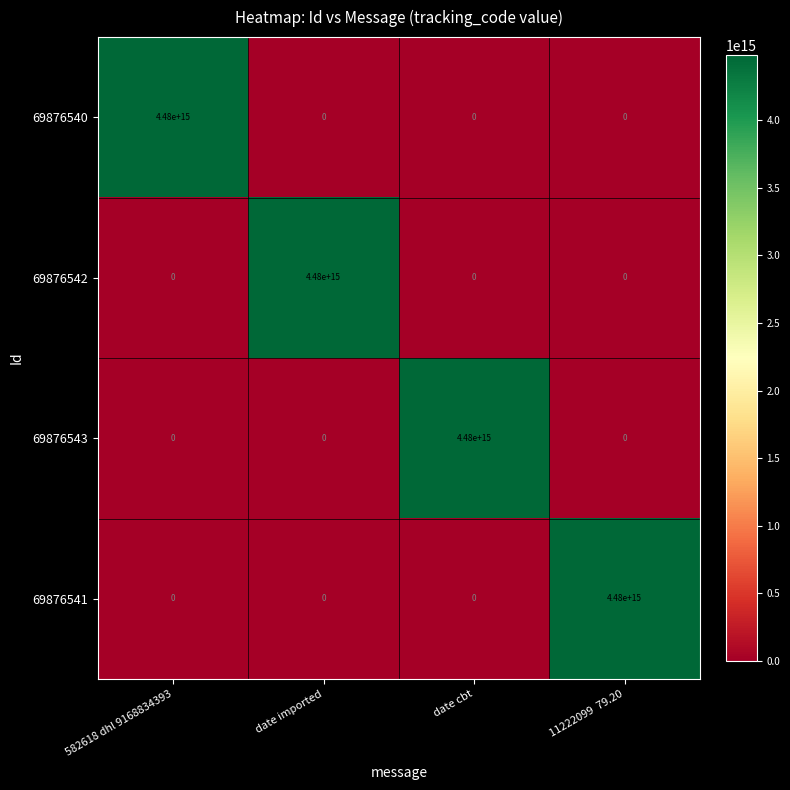

How many 69876541 values are between 0 and 4480000000000000?

4